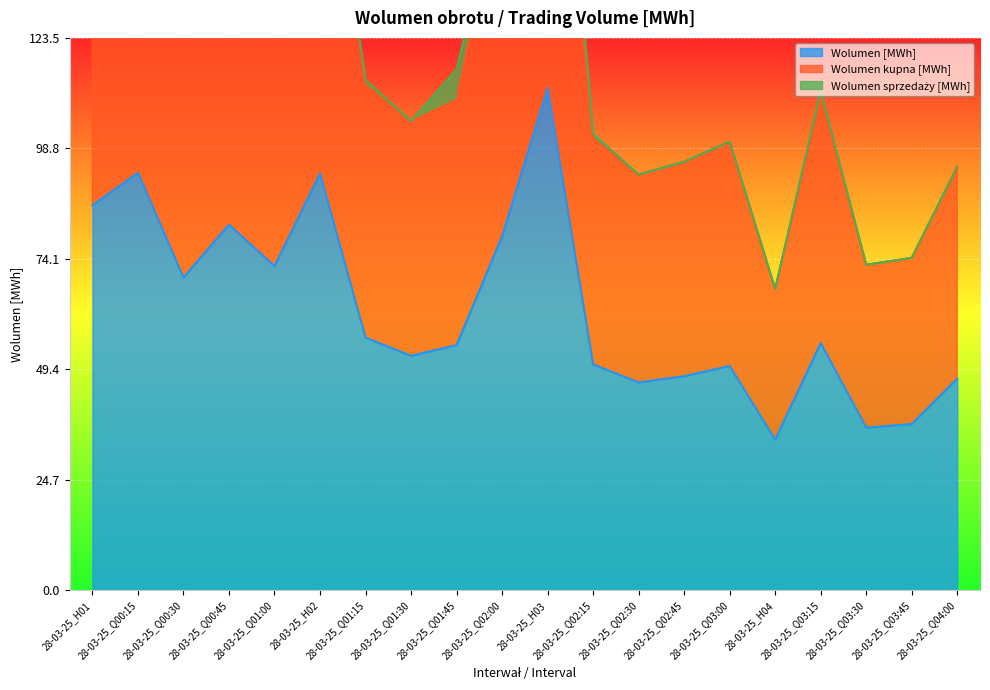

At which category does Wolumen kupna [MWh] reach its first local peak?

28-03-25_Q00:15